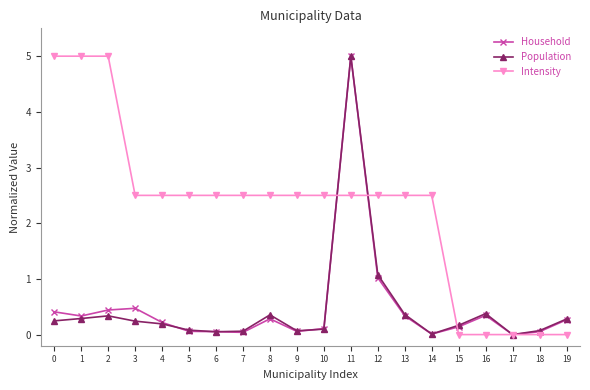

What is the spread (max minus min) of values at 4?

2.3